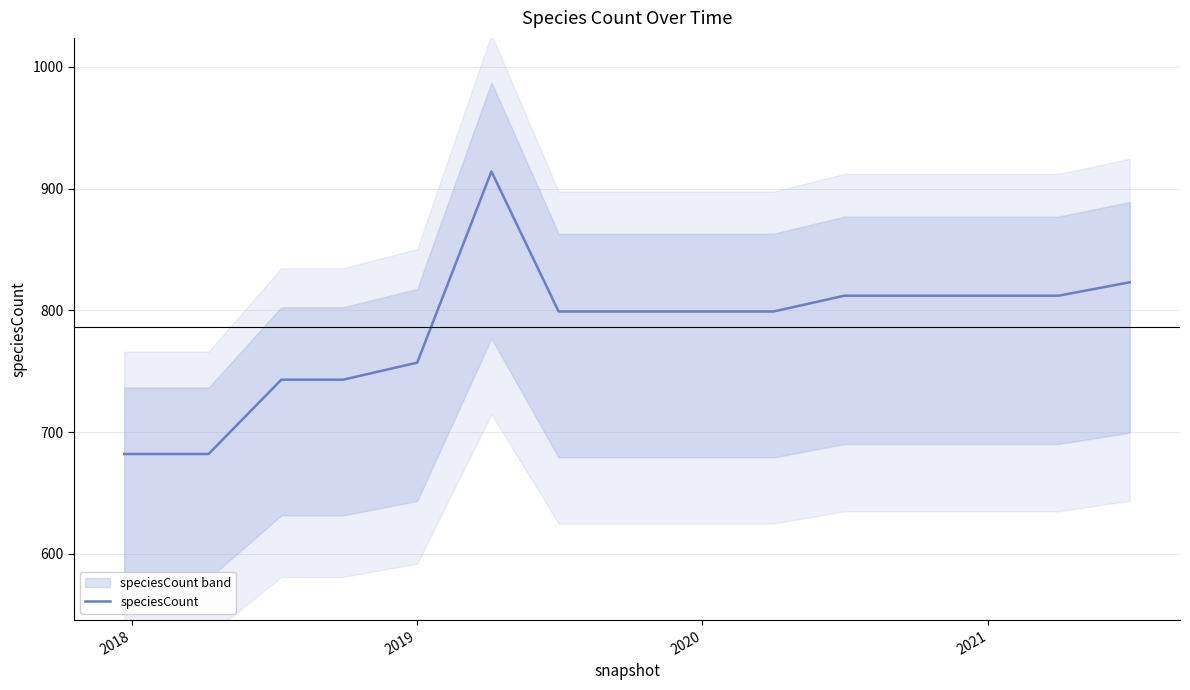

Does the chart display data point markers on the line(s)?

No